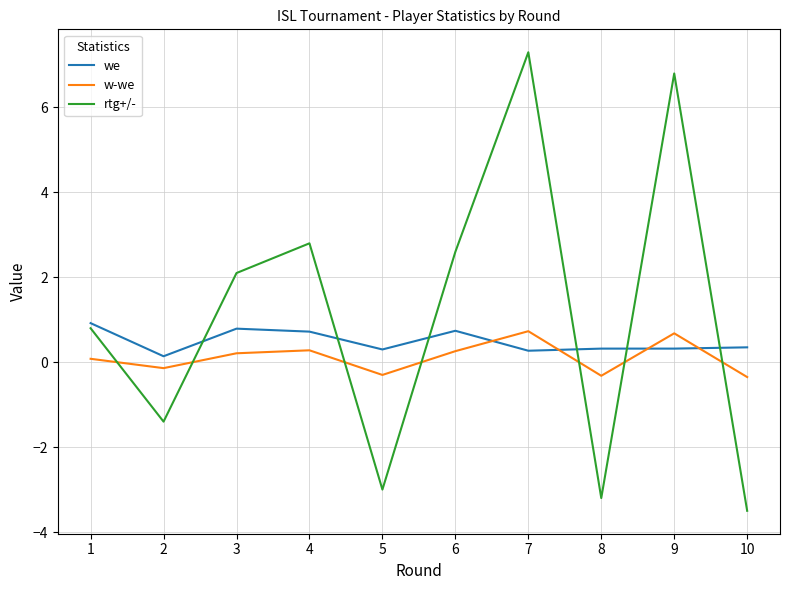

True or false: w-we has a value of -0.1 at 2.

True